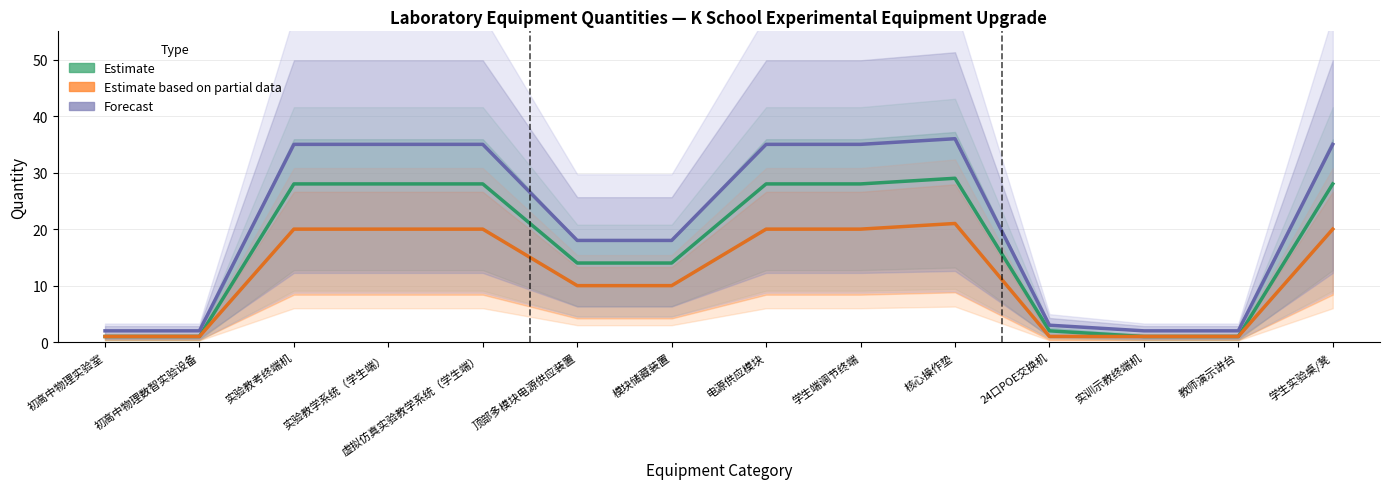

What is the minimum value shown in the chart?

1